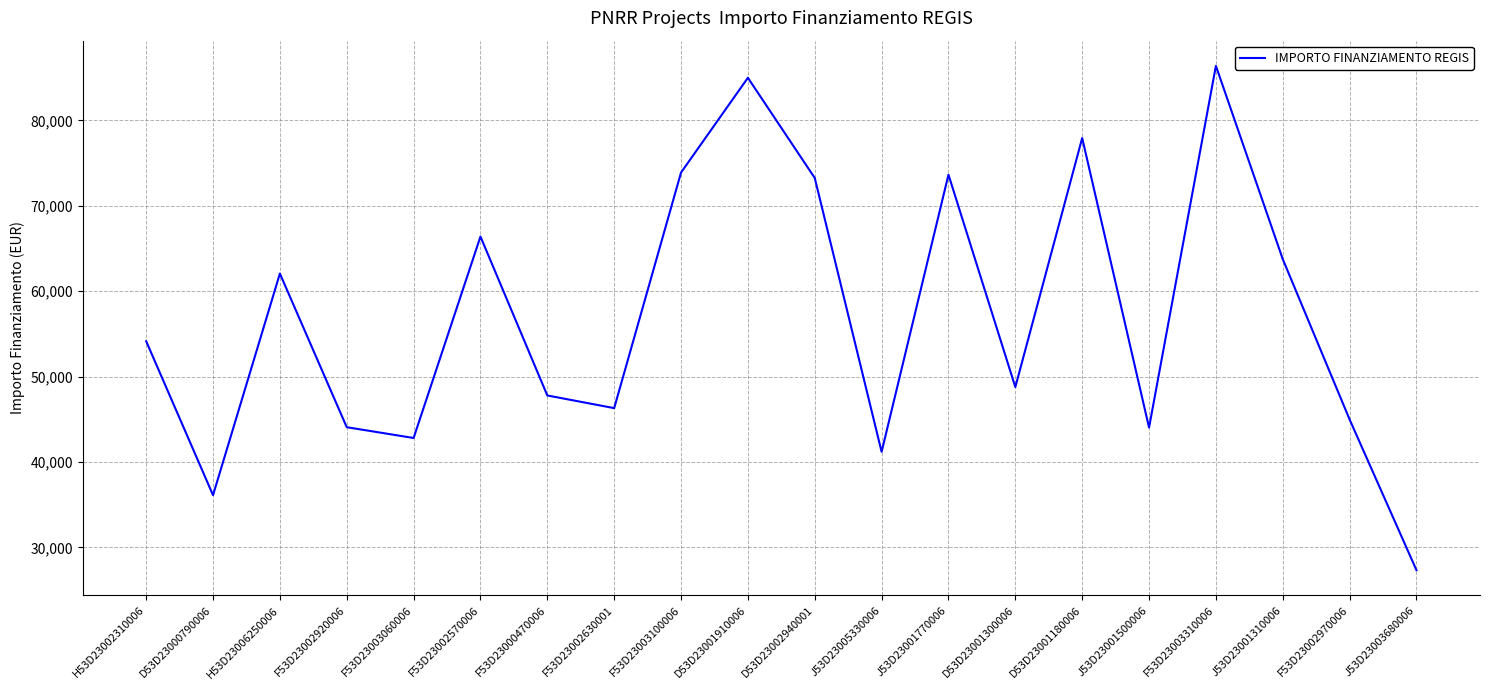

True or false: the data shows 27342.9 at J53D23003680006.

True